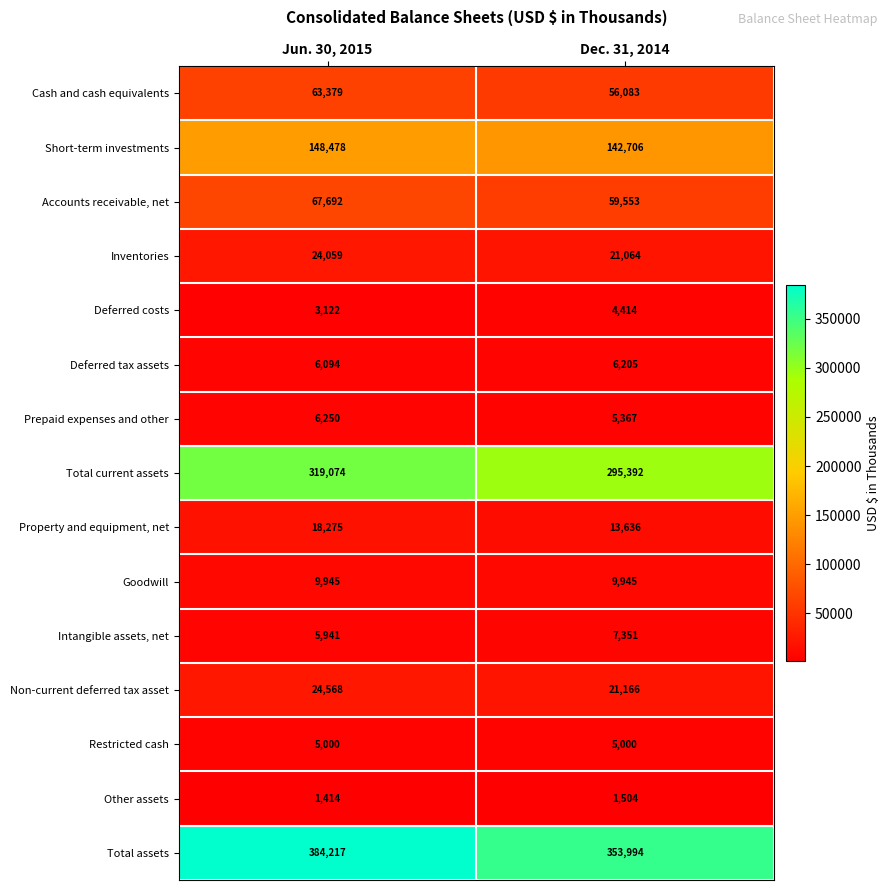

What is the difference between the highest and lowest values at Dec. 31, 2014?

352490